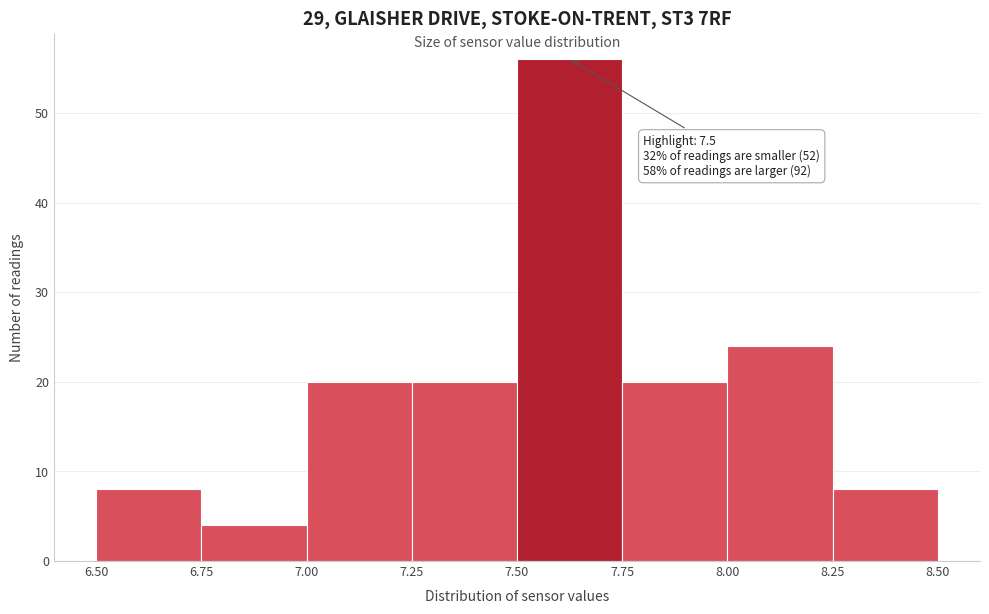

Over which range of the x-axis is the bar tallest?

7.50 to 7.75